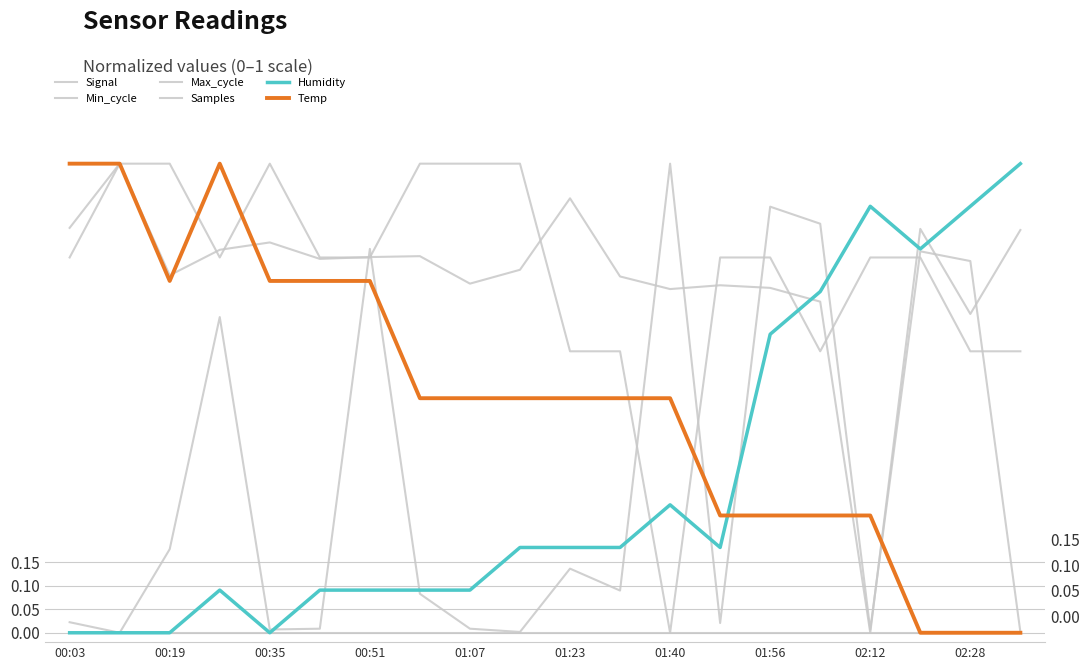

What value does the Samples series have at 01:40?

0.7